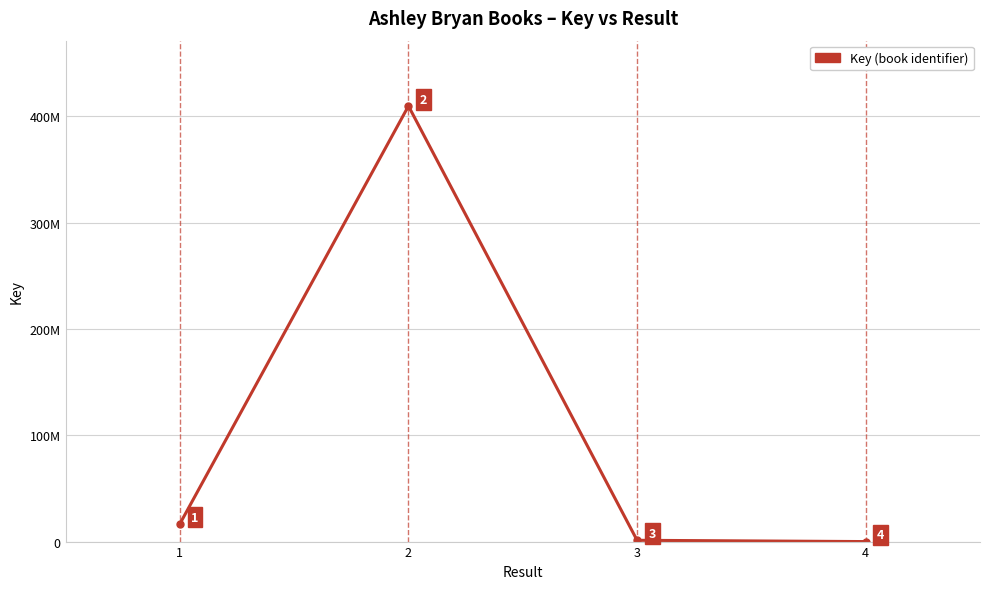

Which has a higher value, 3 or 2?

2